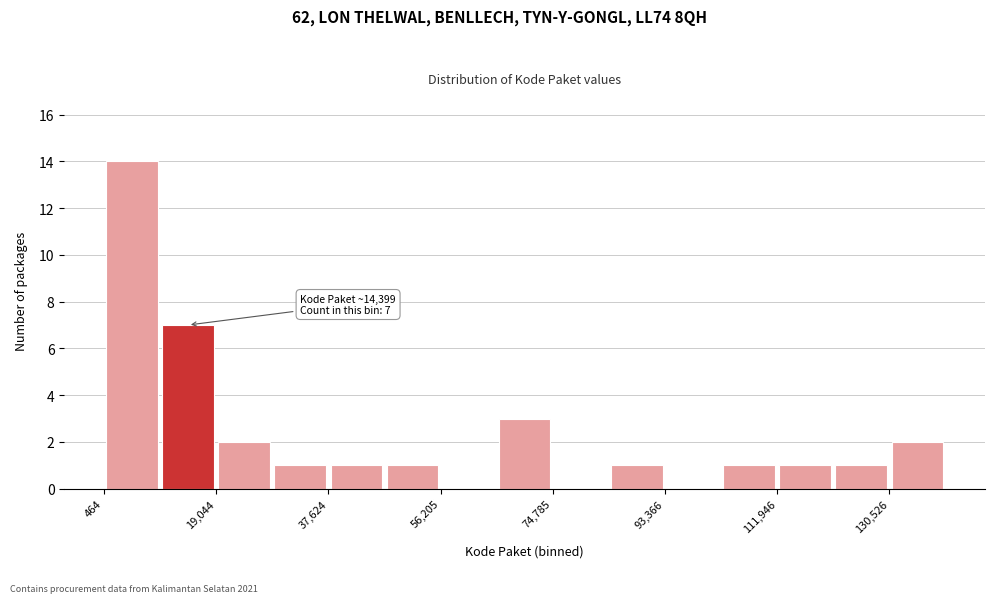

Over which range of the x-axis is the bar tallest?

0 to 10000